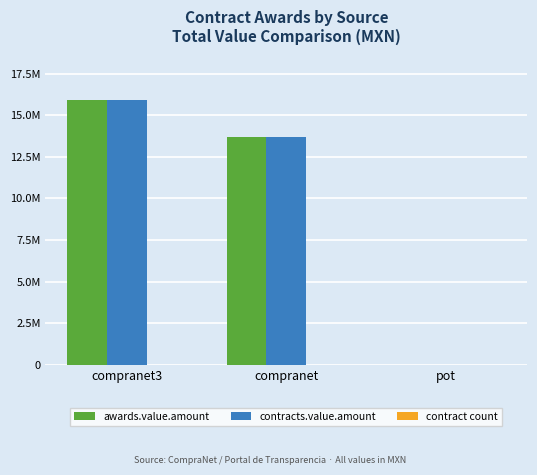

Reading left to right, list all the values displayed in this chart.

awards.value.amount: 15891481.6	13698671.4	19327.1
contracts.value.amount: 15891481.6	13698671.4	19327.1
contract count: 6.0	14.0	18.0